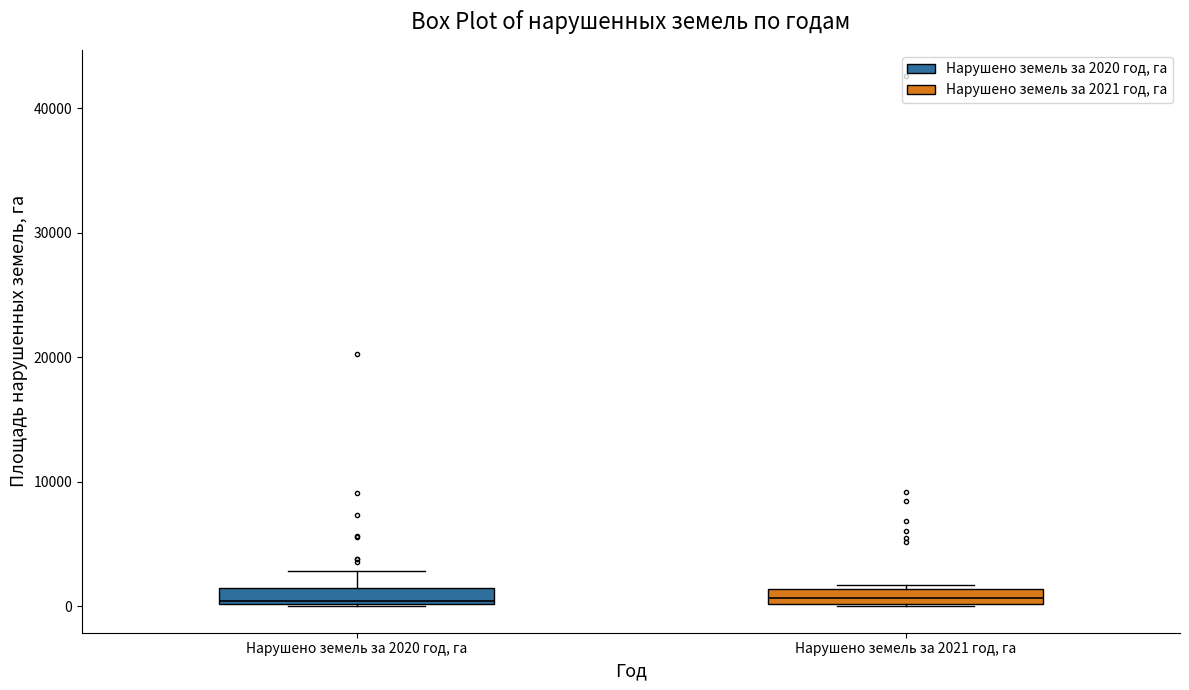

Where is the upper edge of the box for Нарушено земель за 2020 год, га on the y-axis? The values are not printed on the chart, so give them approximately, as read against the axis.

1000